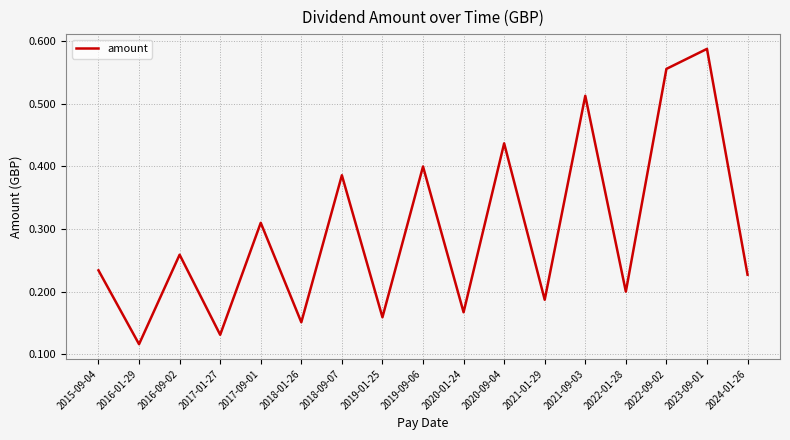

The chart shows a value of 0.1 at 2020-09-04. True or false?

False